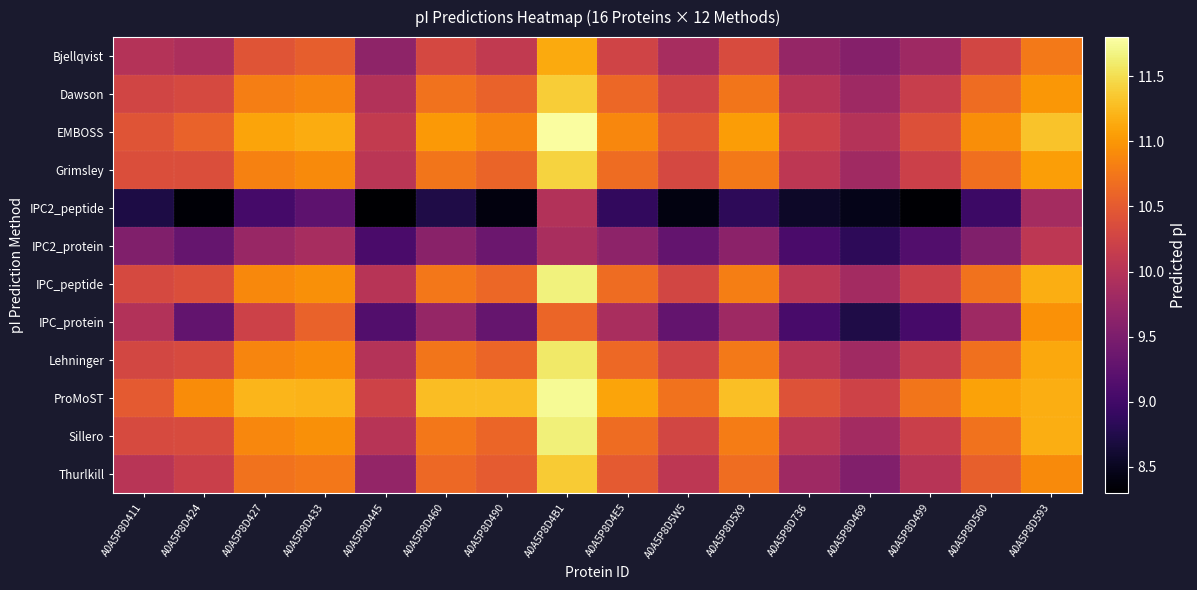

What is the difference between the highest and lowest values at A0A5P8D460?

2.5